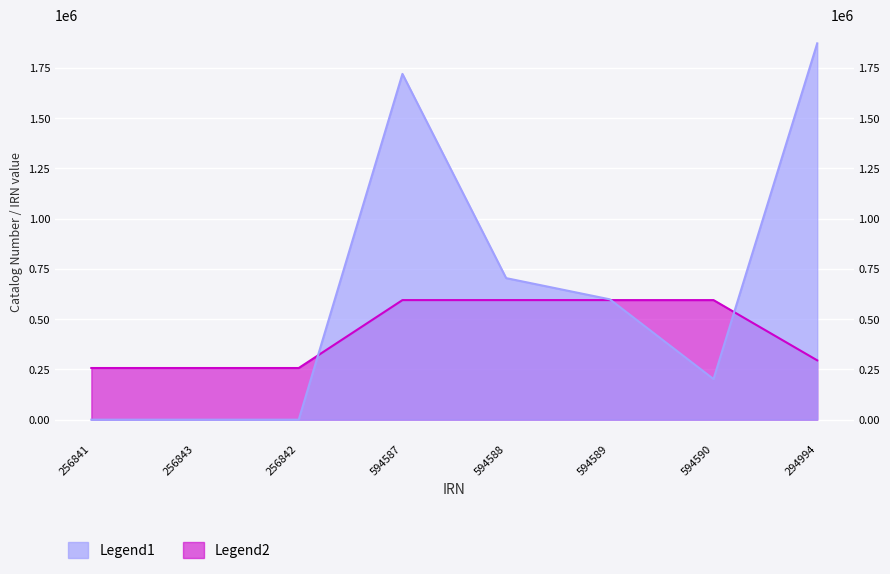

At which category does the chart reach its minimum across all series?

256841